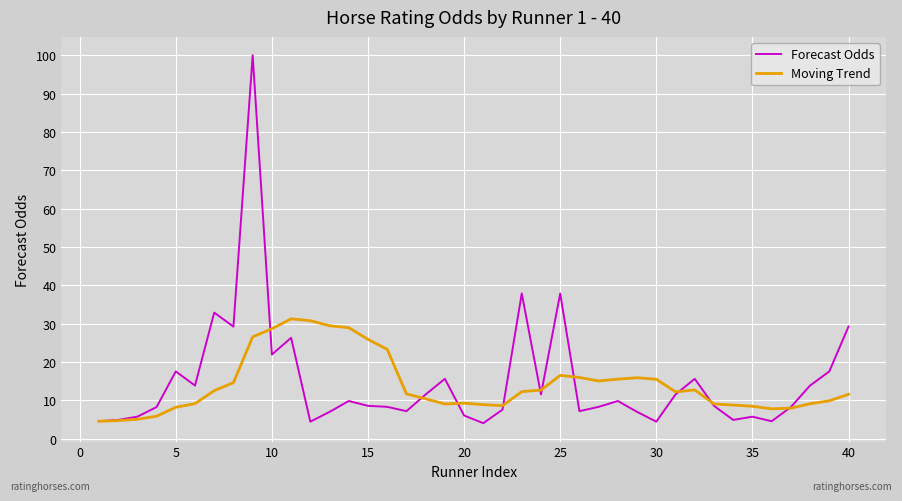

Which series has the widest spread of values?

Forecast Odds